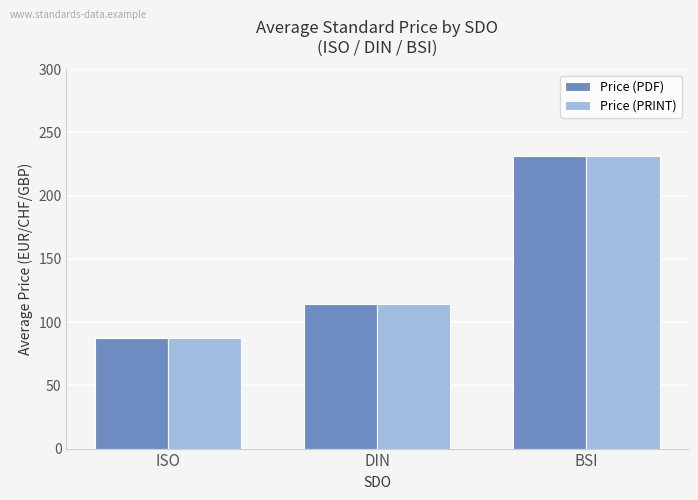

How many bars are there in total?

6